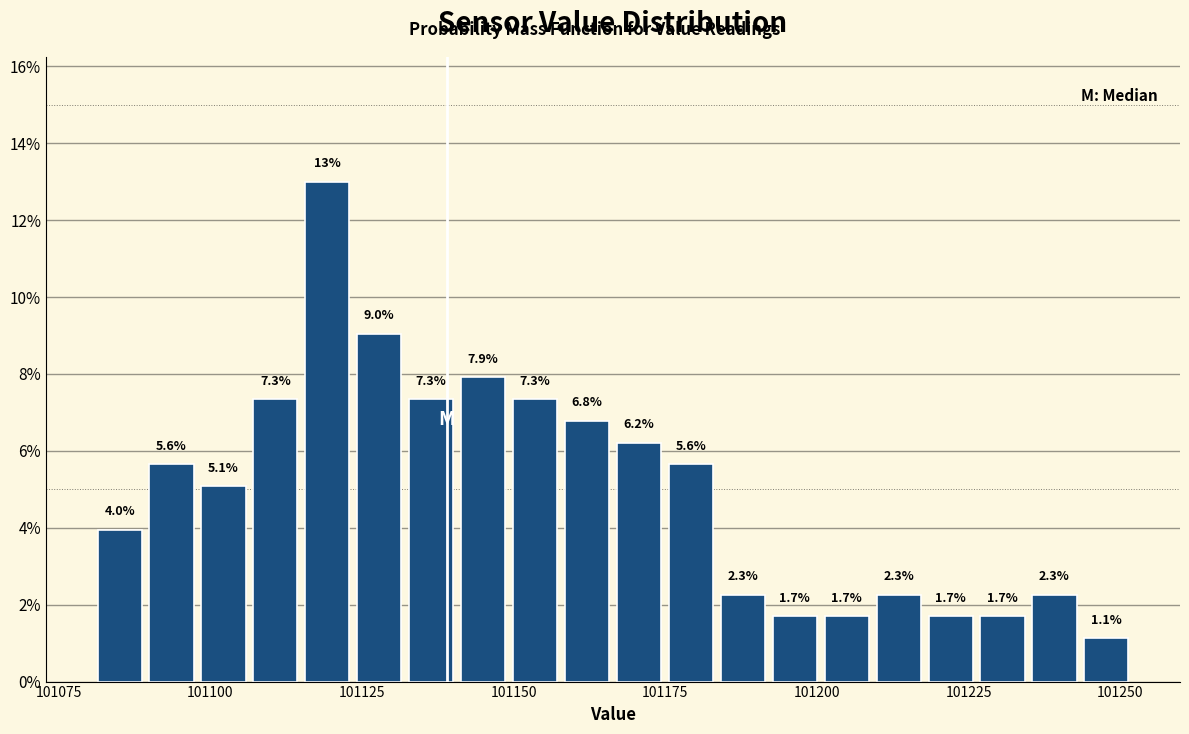

Around what value on the x-axis is the tallest bar? Give the approximate position of its centre, as read against the axis.

101120